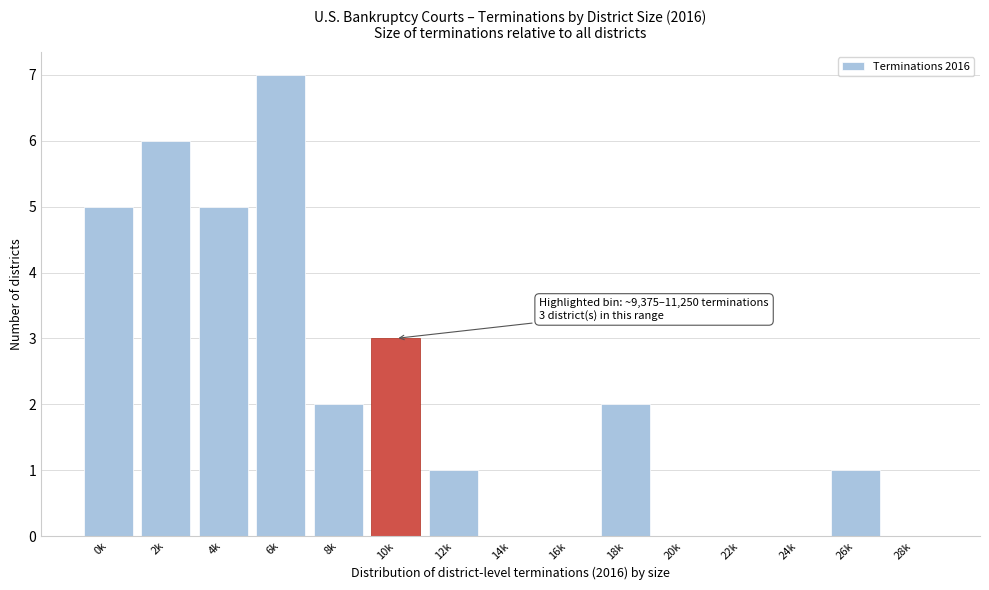

Reading left to right, transcribe all the data shown in this chart.

0k=5	2k=6	4k=5	6k=7	8k=2	10k=3	12k=1	14k=0	16k=0	18k=2	20k=0	22k=0	24k=0	26k=1	28k=0